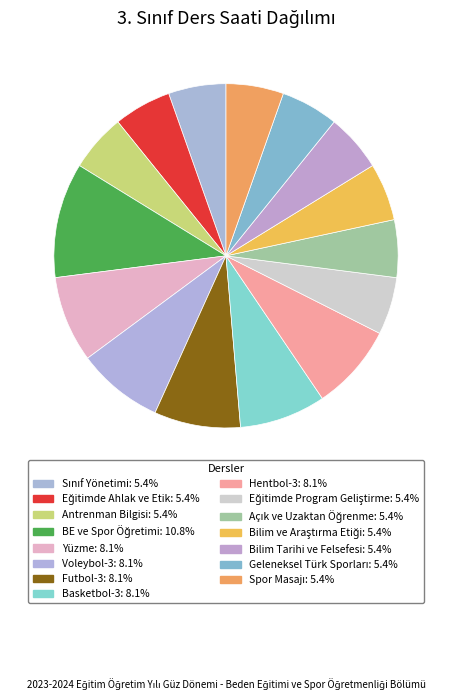

Rank the categories by value from lowest to highest.

Sınıf Yönetimi, Eğitimde Ahlak ve Etik, Antrenman Bilgisi, Eğitimde Program Geliştirme, Açık ve Uzaktan Öğrenme, Bilim ve Araştırma Etiği, Bilim Tarihi ve Felsefesi, Geleneksel Türk Sporları, Spor Masajı, Yüzme, Voleybol-3, Futbol-3, Basketbol-3, Hentbol-3, BE ve Spor Öğretimi